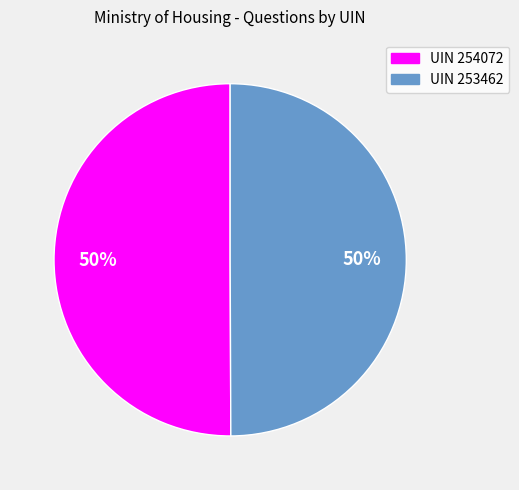

The UIN 254072 slice represents 50% of the pie. True or false?

True